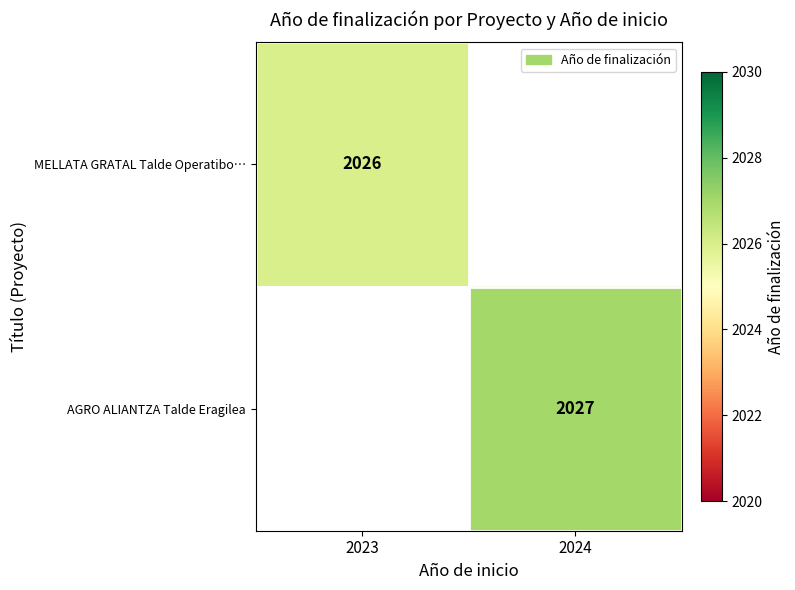

The value of MELLATA GRATAL Talde Operatibo… at 2023 is 1015.6. True or false?

False